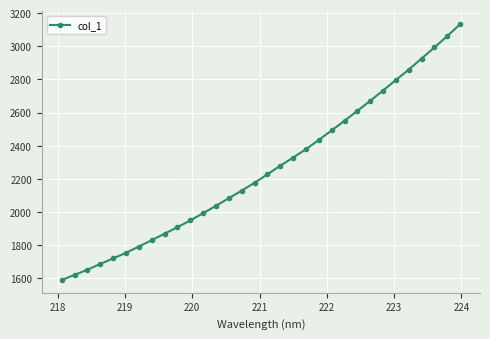

What is the minimum value shown in the chart?

1590.0